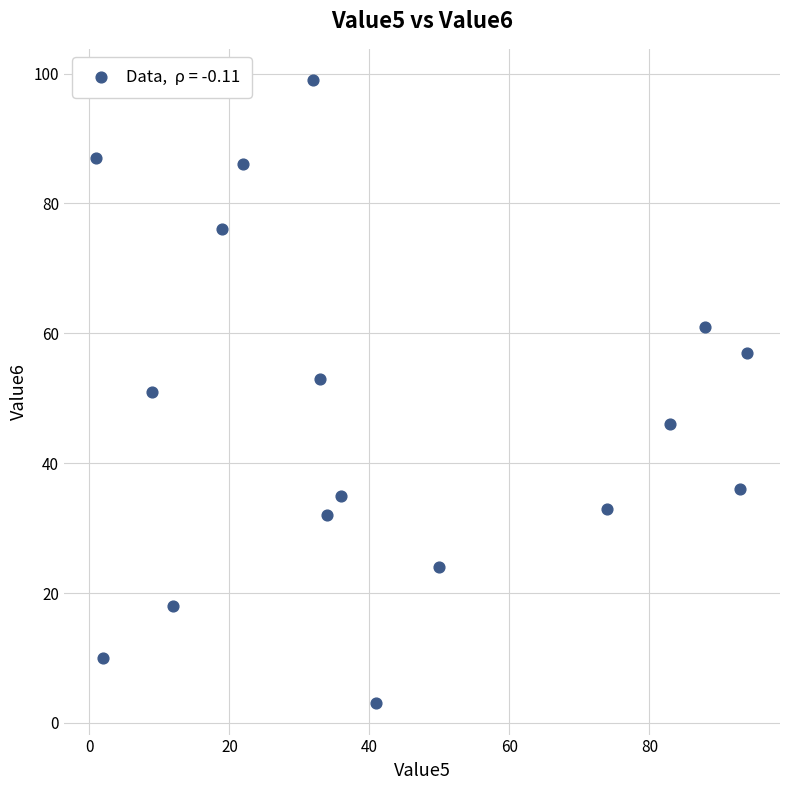

What is the range of Y values (max minus min)?

96